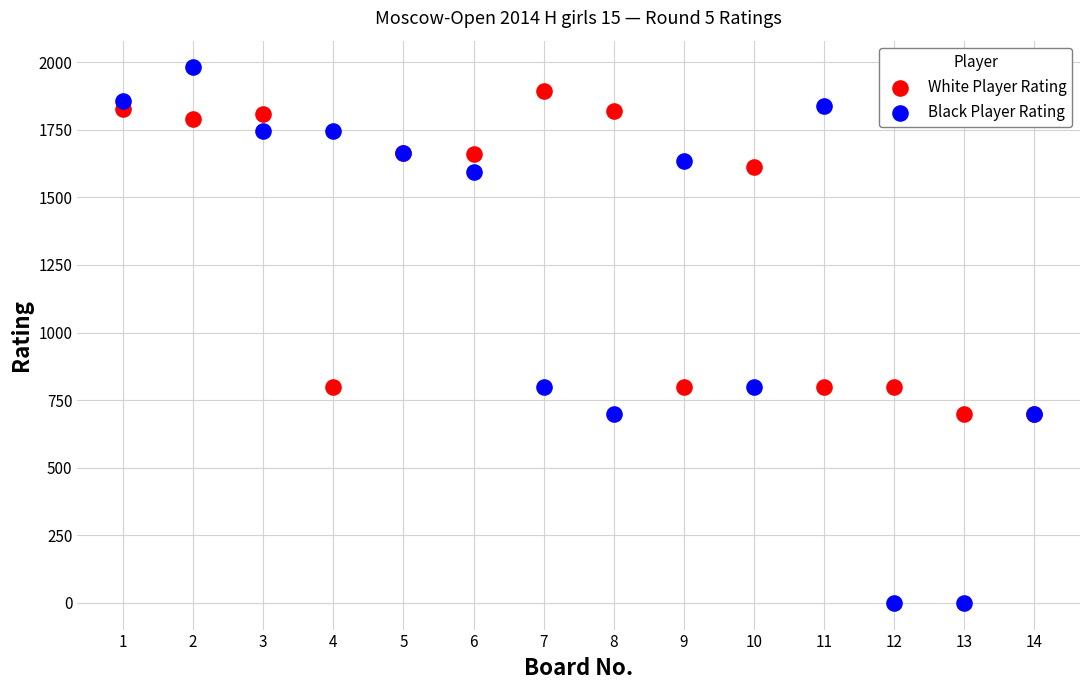

Which series contains the lowest Y value?

Black Player Rating